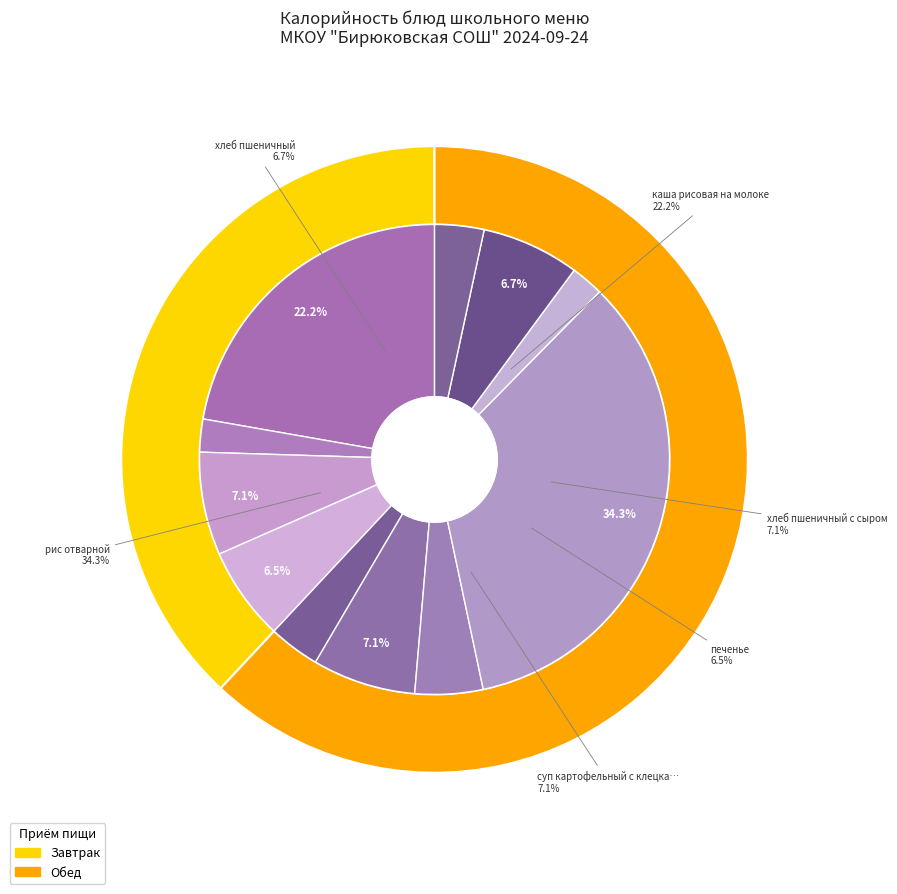

Count the number of slices in the pie.

11